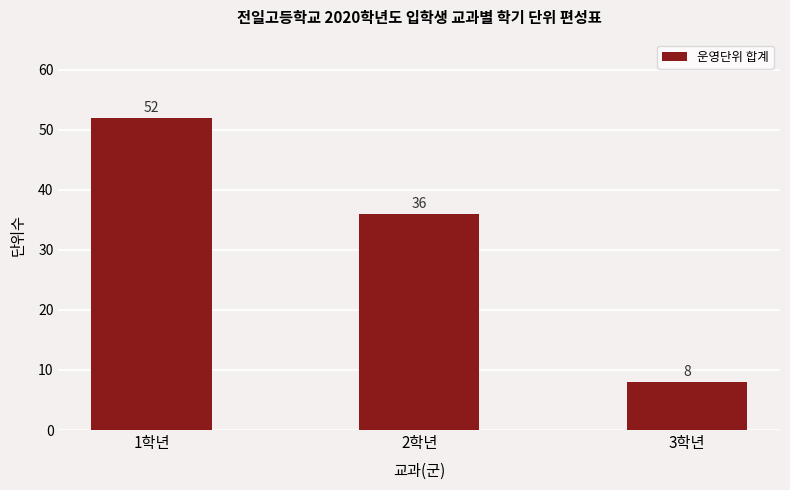

What is the label of the 1st bar from the left?

1학년